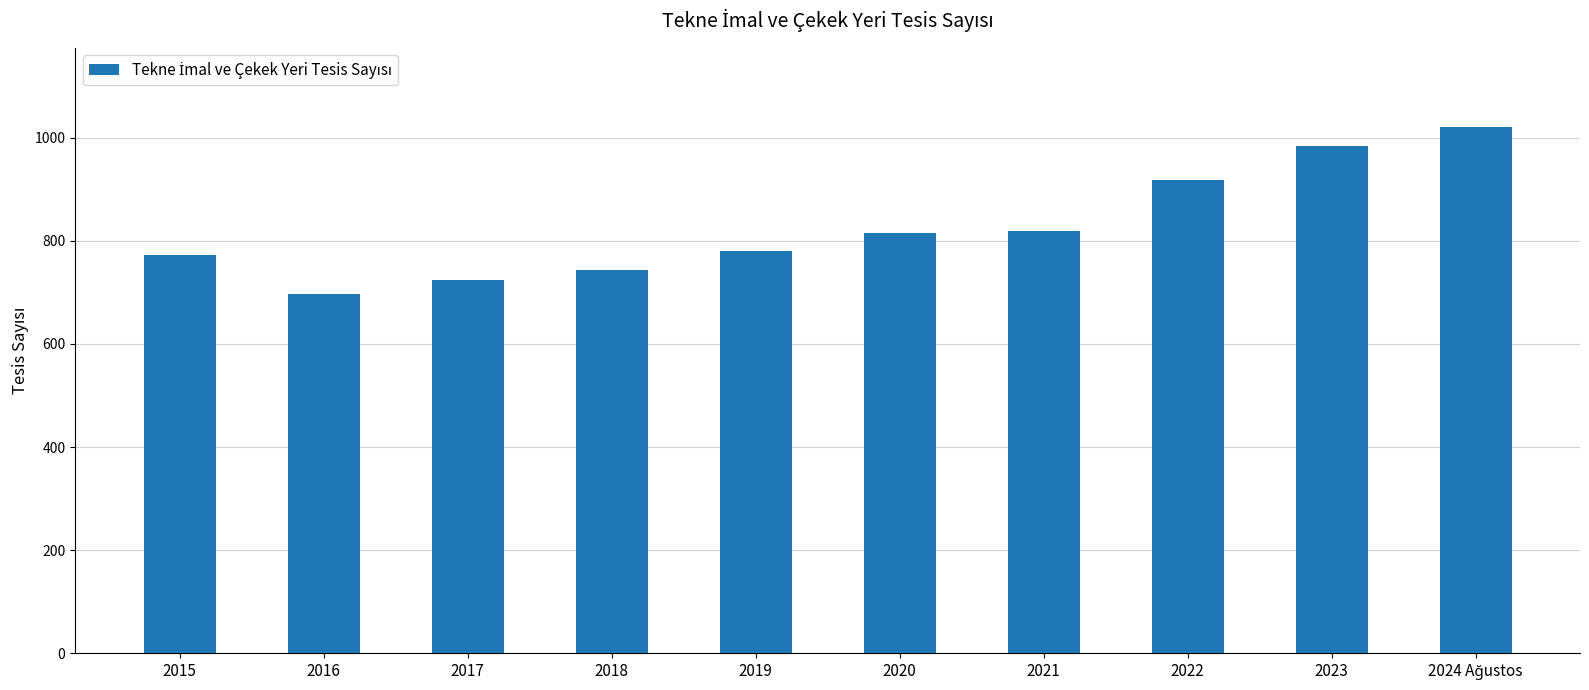

Approximately how many times larger is the value at 2019 compared to 2021?

1.0